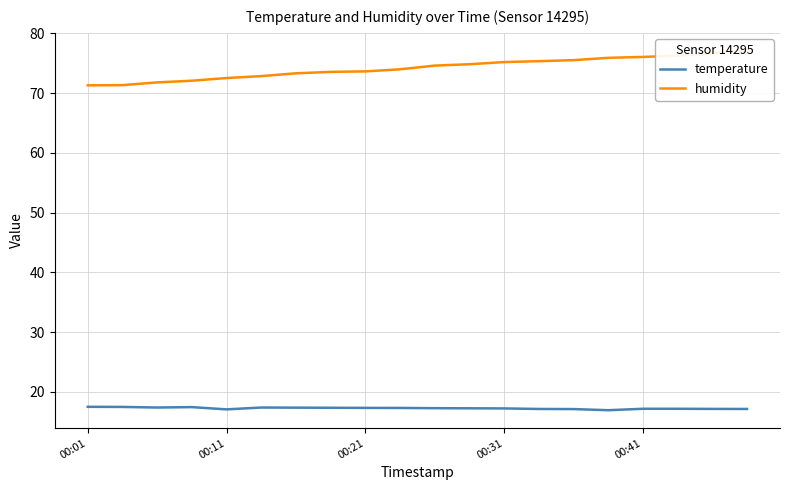

What is the greatest value displayed?

77.1